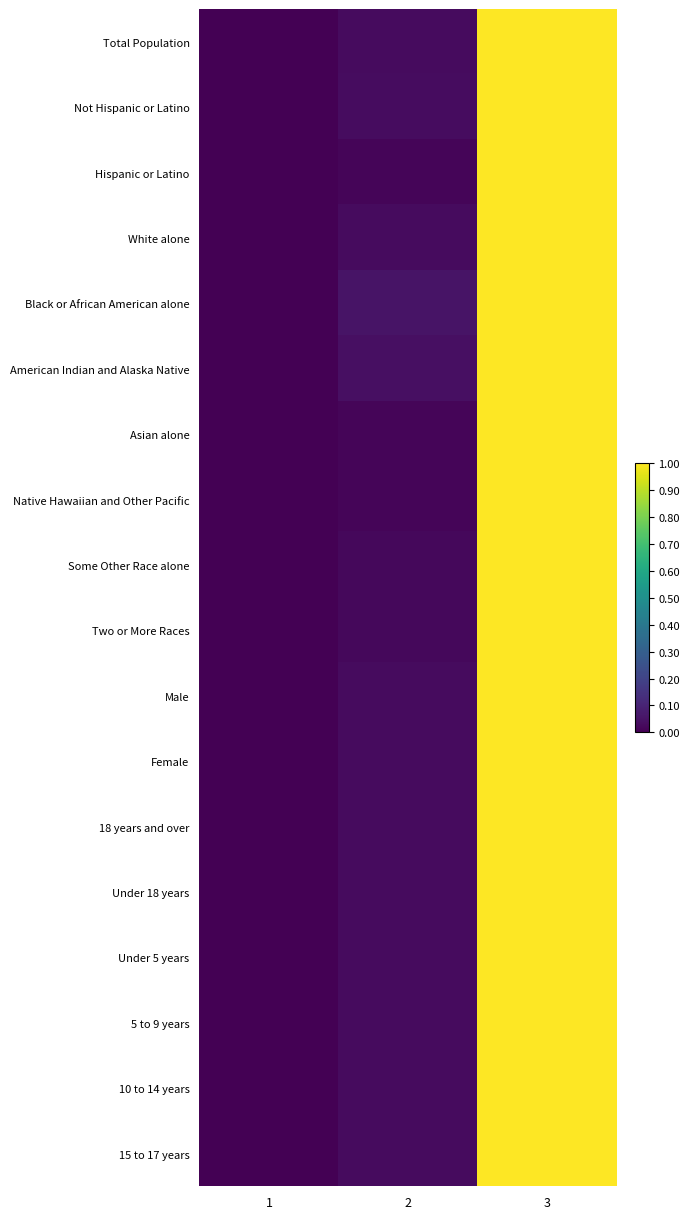

Which series has the widest spread of values?

Total Population